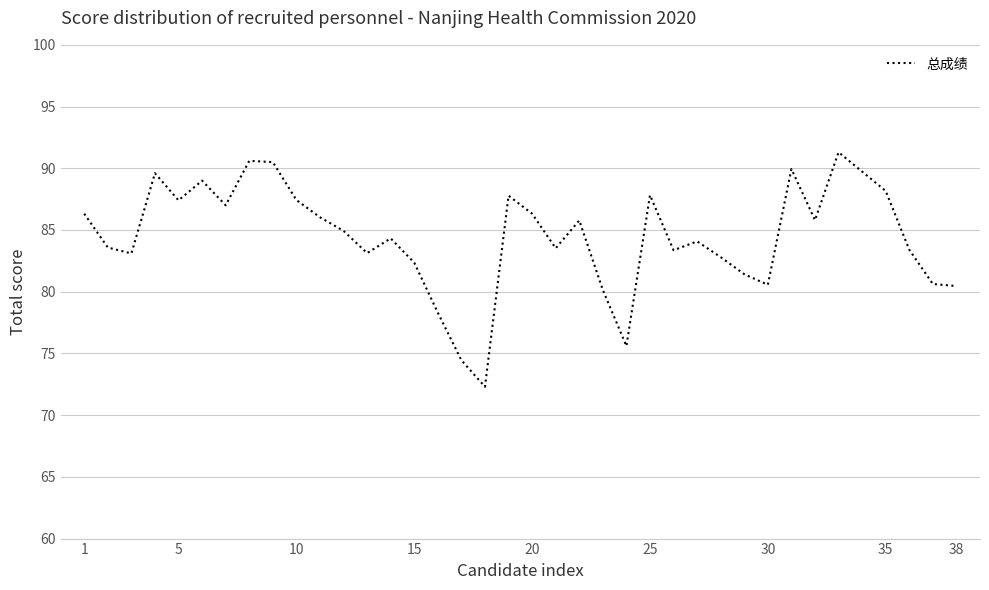

What is the smallest value displayed?

72.3